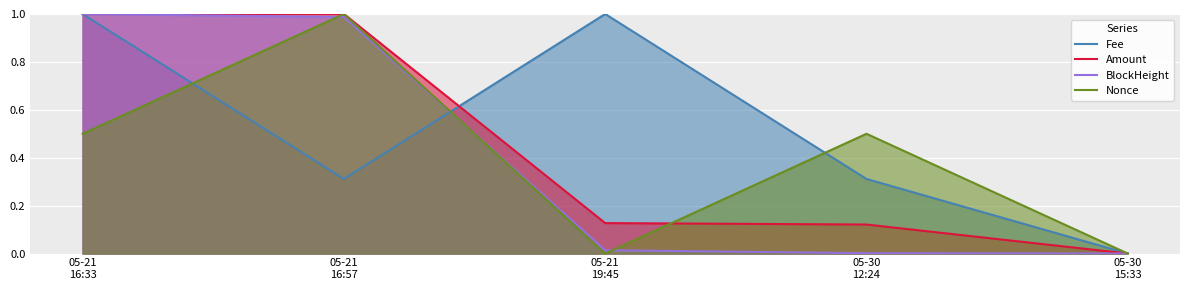

At 05-30
12:24, list the series in order from smallest to largest.

BlockHeight, Amount, Fee, Nonce